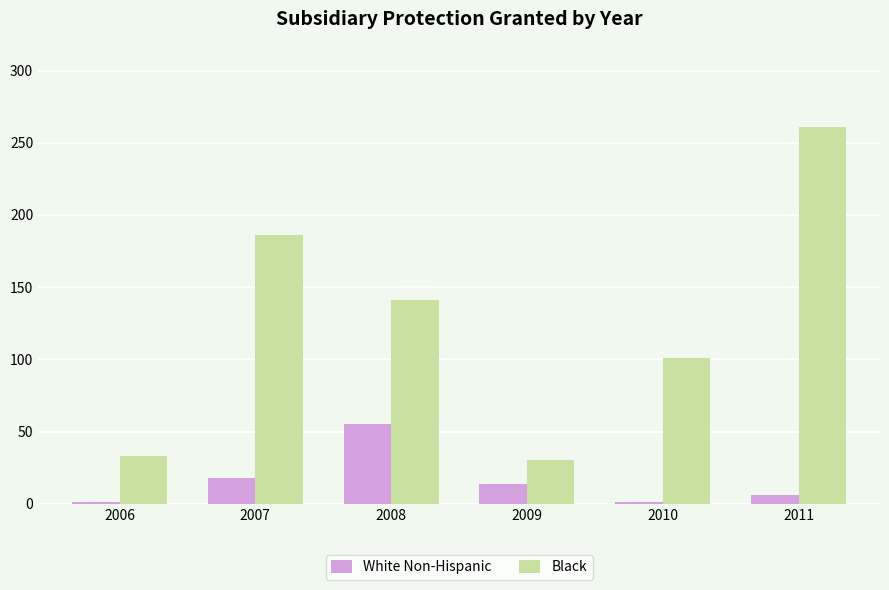

Reading right to left, transcribe all the data shown in this chart.

White Non-Hispanic: 6	1	14	55	18	1
Black: 261	101	30	141	186	33